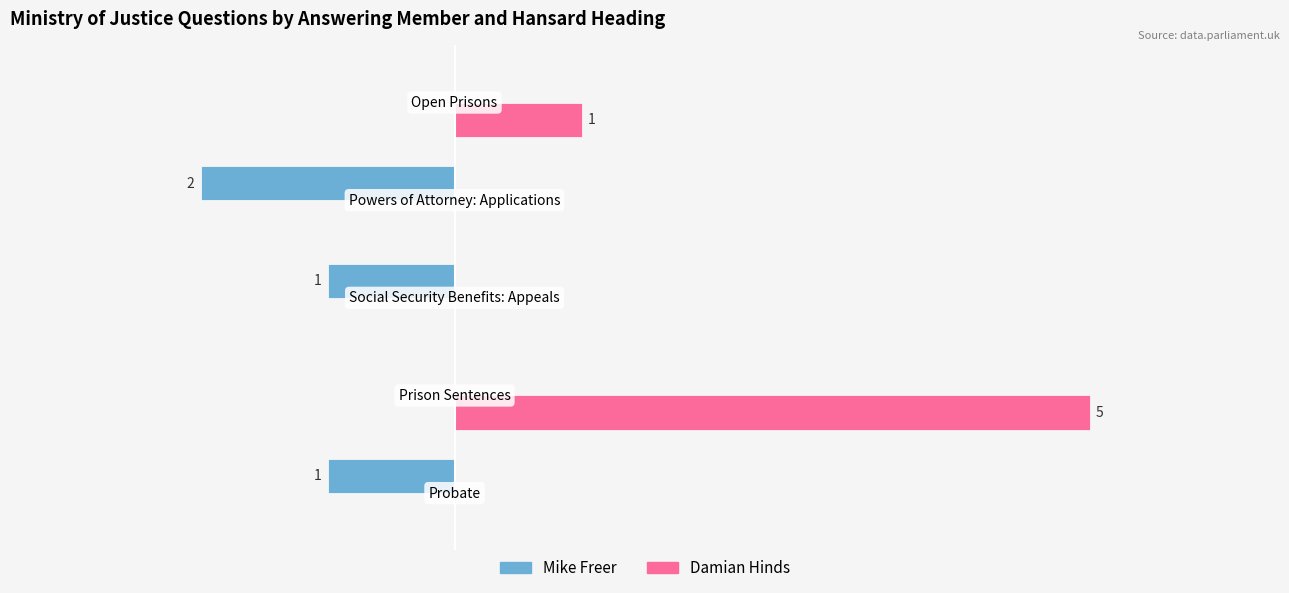

Which series has the largest total across all categories?

Damian Hinds